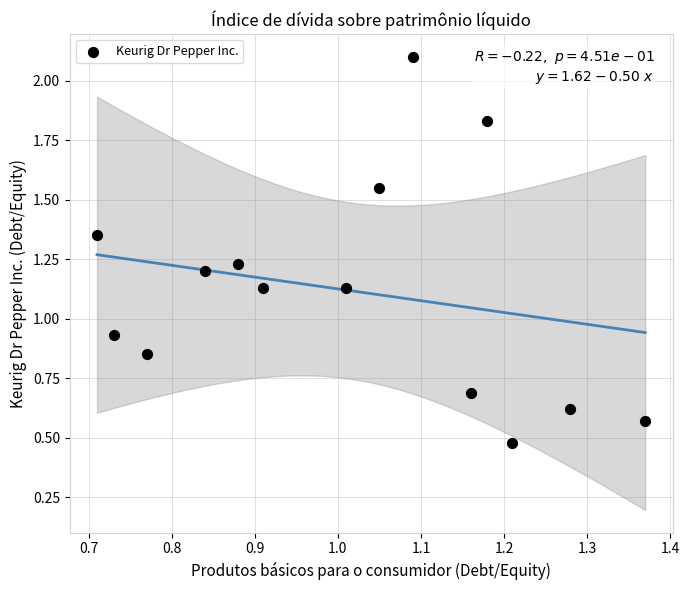

What is the range of X values (max minus min)?

0.7